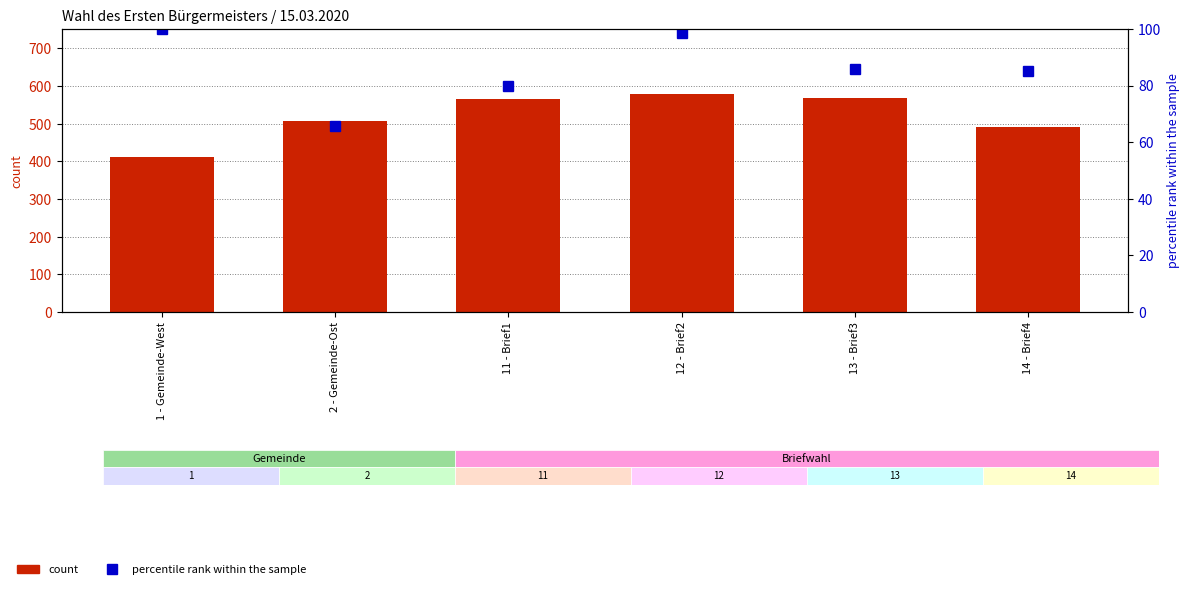

What is the difference between the maximum and minimum values in the B (Stimmberechtigte) series?

166.0